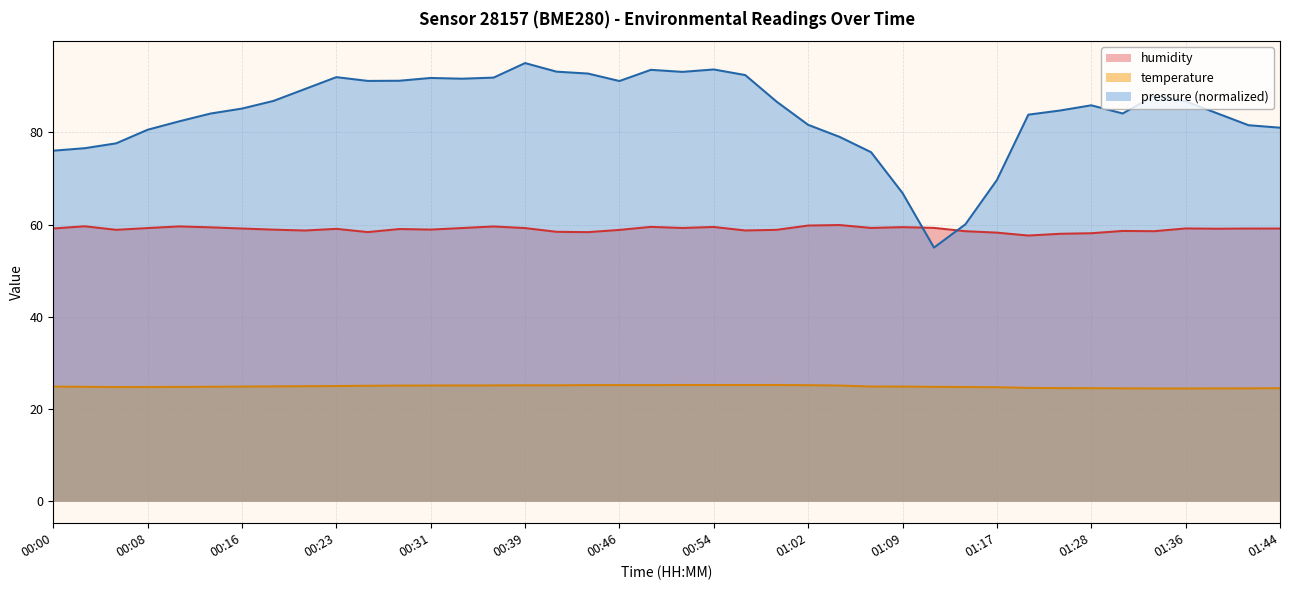

Rank the series by their maximum value, from highest to lowest.

pressure (normalized), humidity, temperature